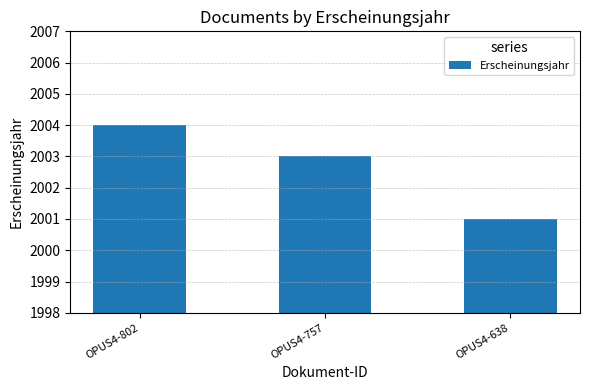

The chart shows a value of 624 at OPUS4-757. True or false?

False